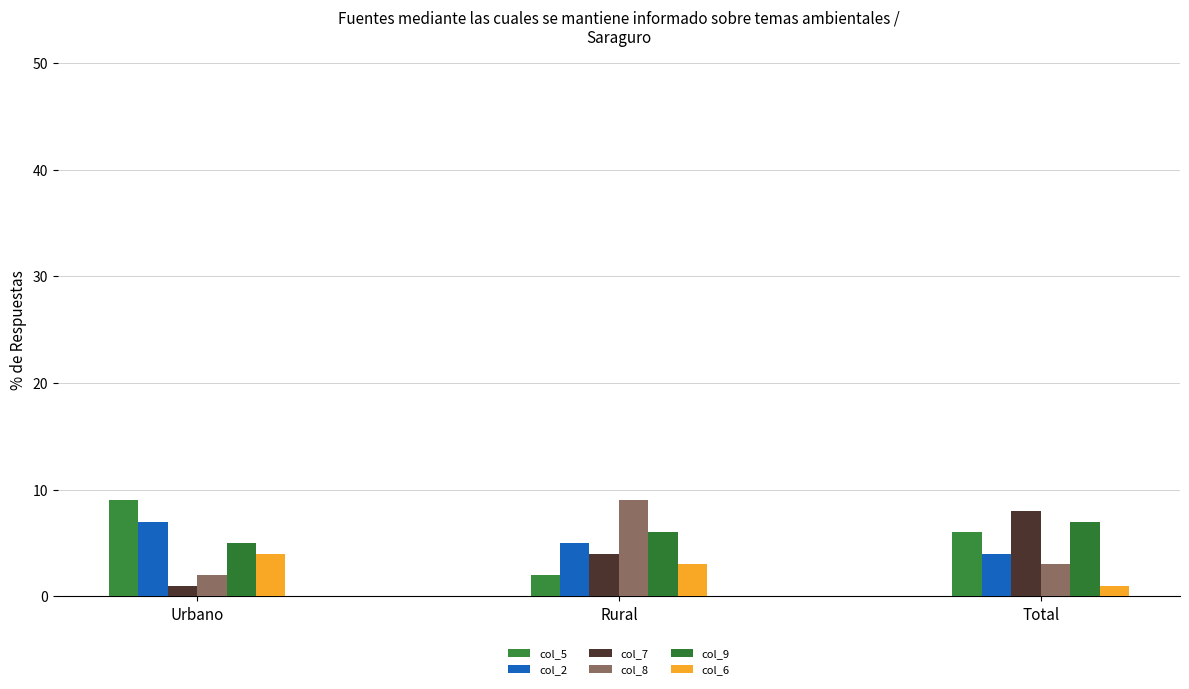

Rank the series at Urbano from lowest to highest value.

col_7, col_8, col_6, col_9, col_2, col_5